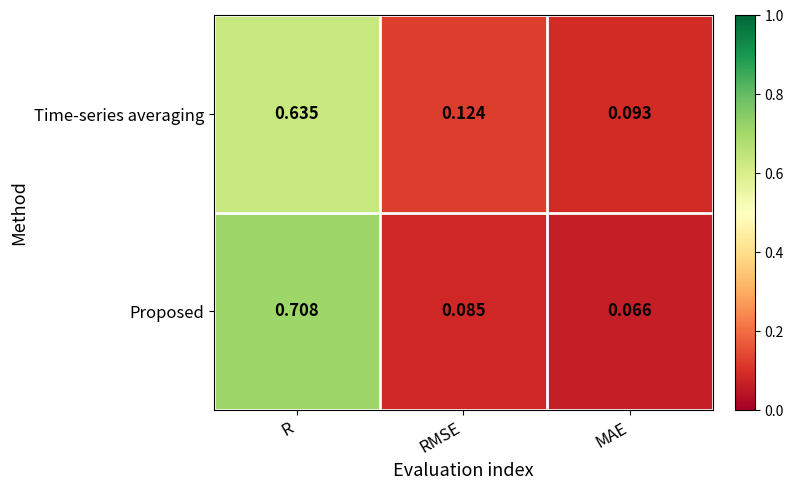

Between R and RMSE, which series saw the biggest shift?

Proposed